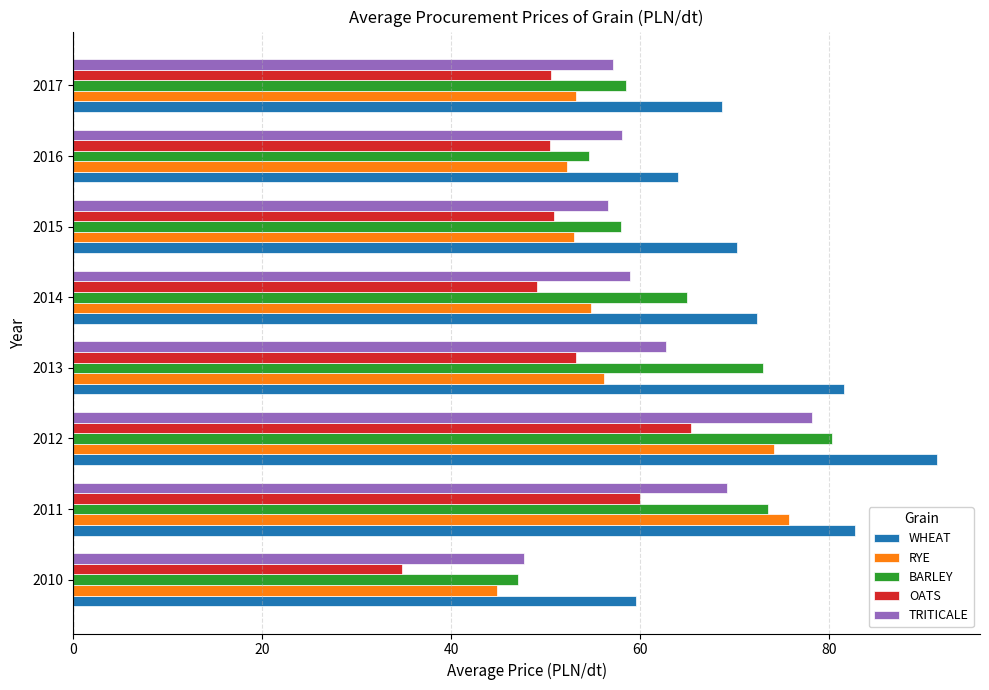

At which category is the sum across all series the highest?

2012